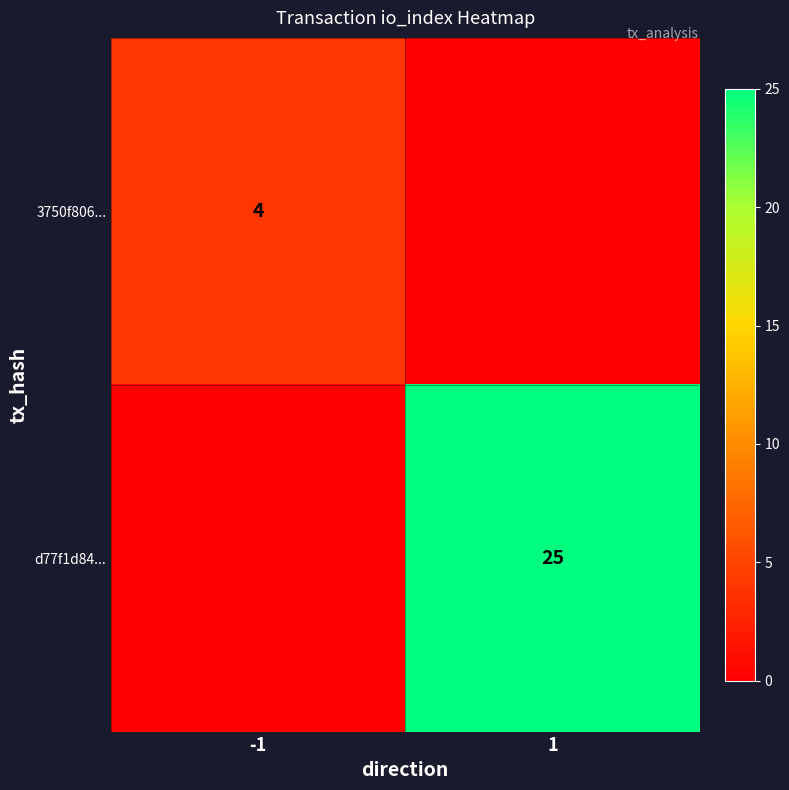

Is the value of d77f1d84... at 1 greater than the value of 3750f806... at -1?

Yes